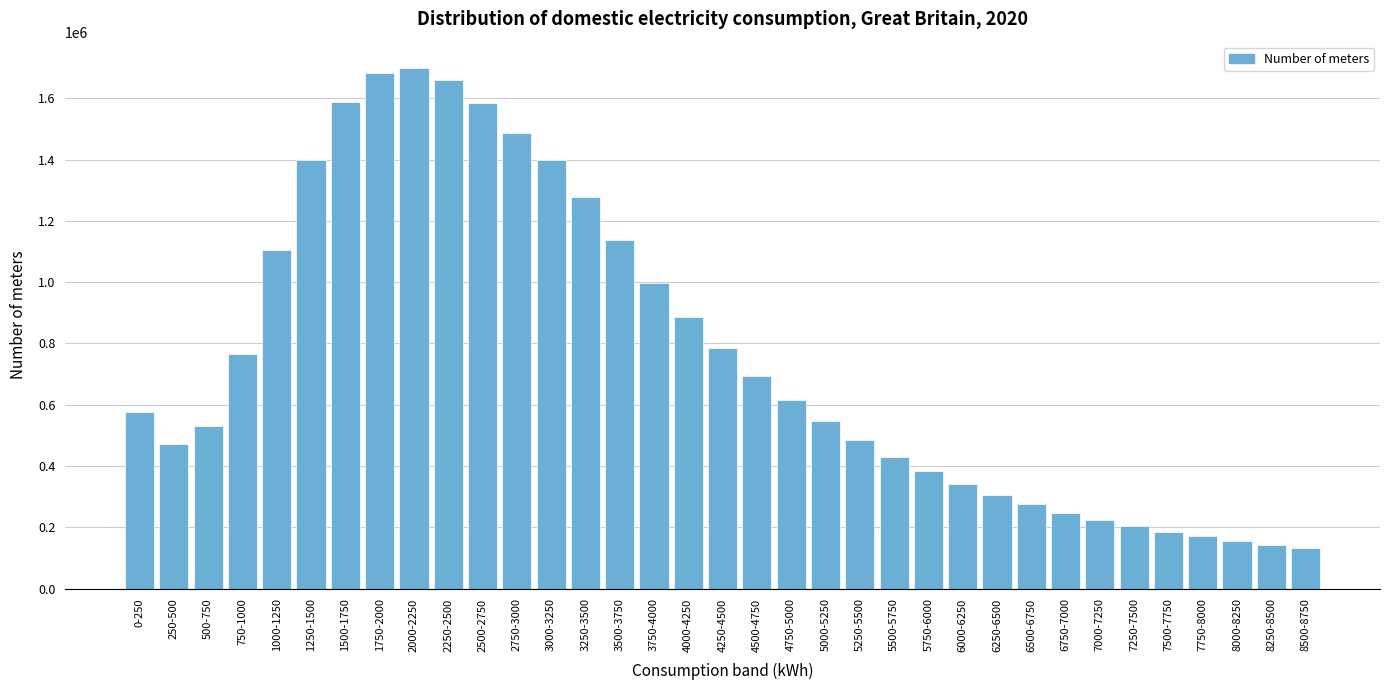

What is the difference between the values at 3750-4000 and 7500-7750?

810672